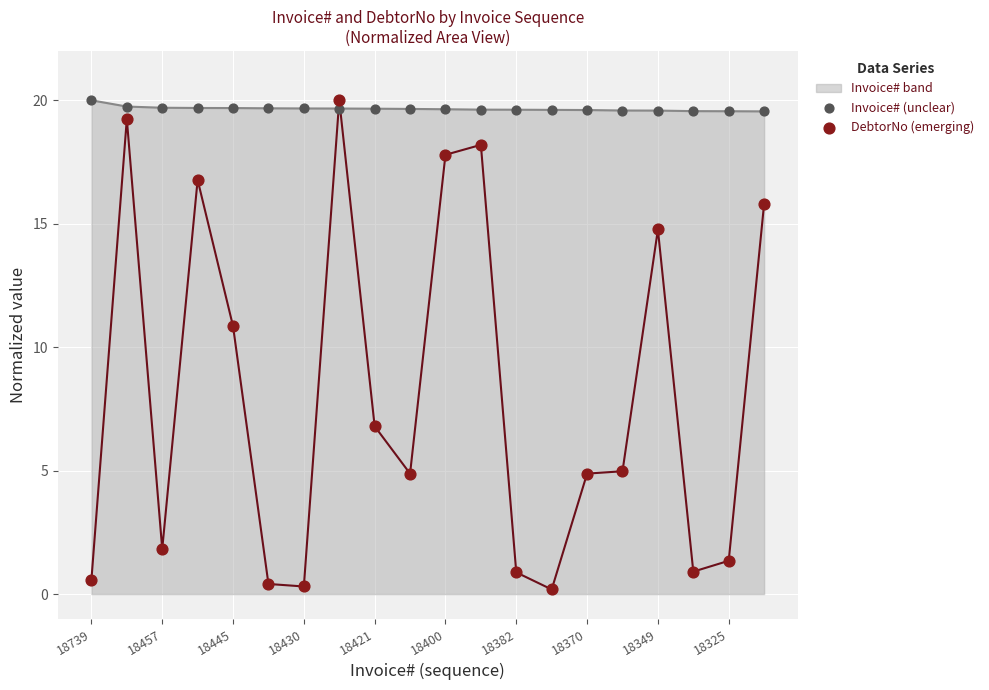

The Invoice# band series shows 26.1 at 18370. True or false?

False